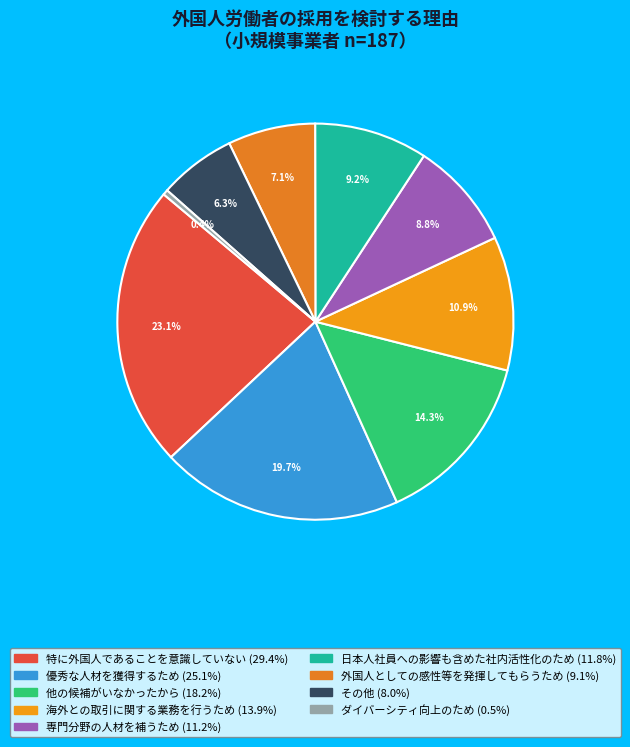

The 外国人としての感性等を発揮してもらうため slice represents 1% of the pie. True or false?

False